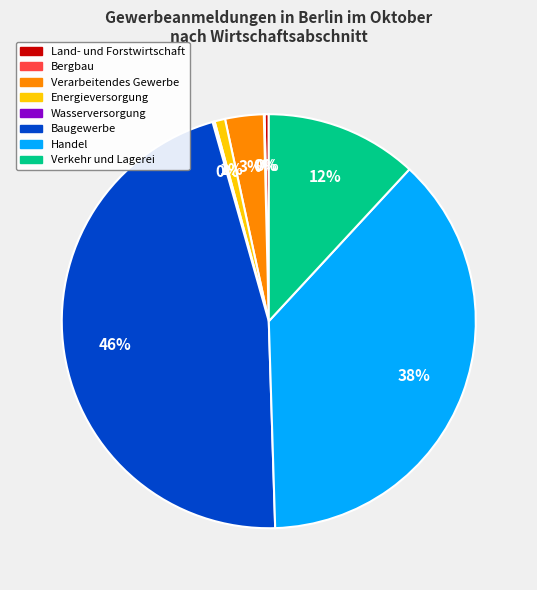

Which has a higher value, Land- und Forstwirtschaft or Verkehr und Lagerei?

Verkehr und Lagerei